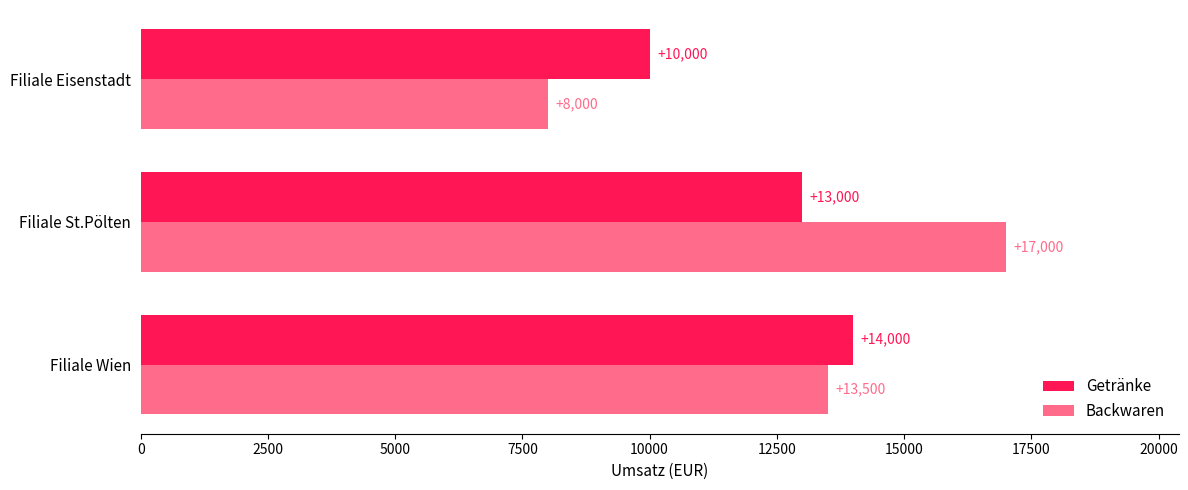

Is the value of Getränke at Filiale Eisenstadt greater than the value of Backwaren at Filiale Eisenstadt?

Yes